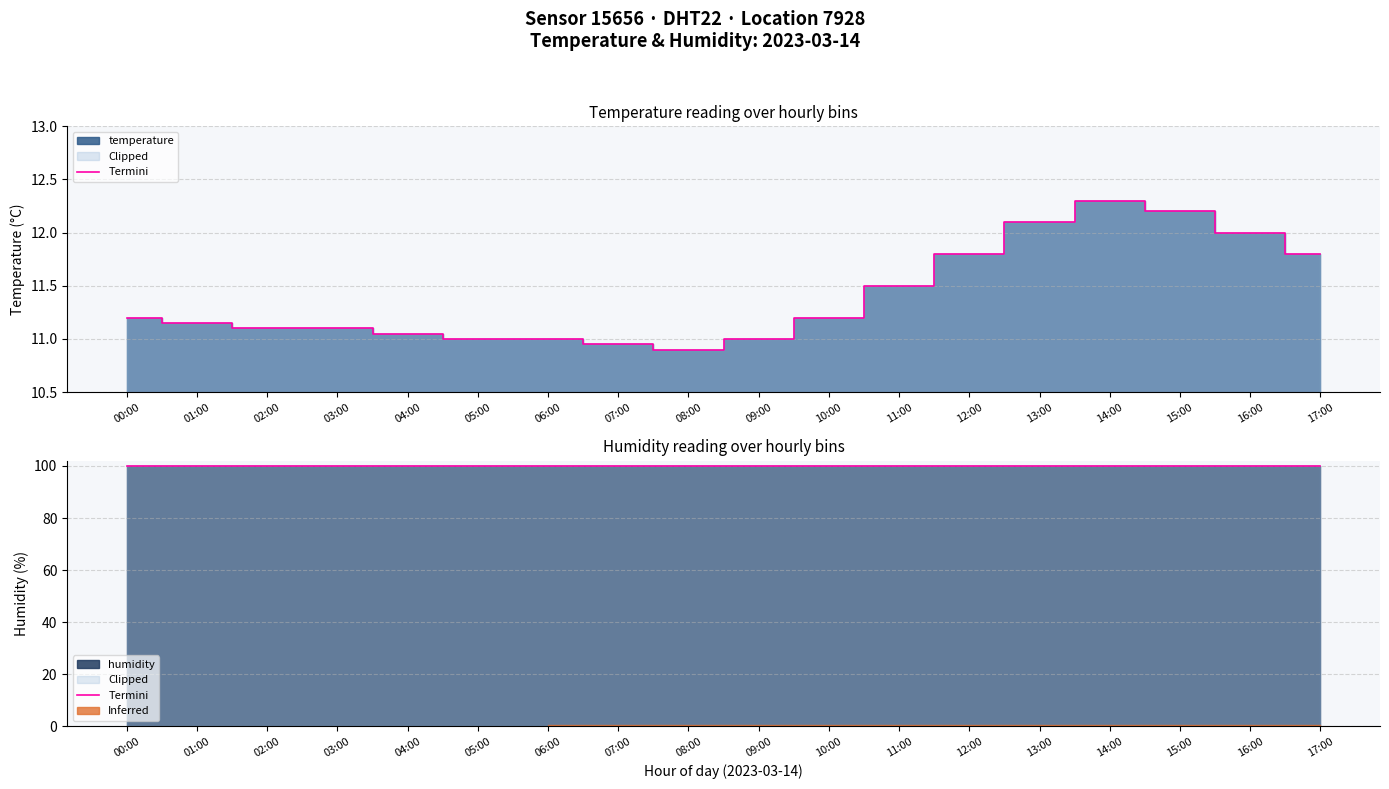

Between 12:00 and 07:00, which is larger?

12:00